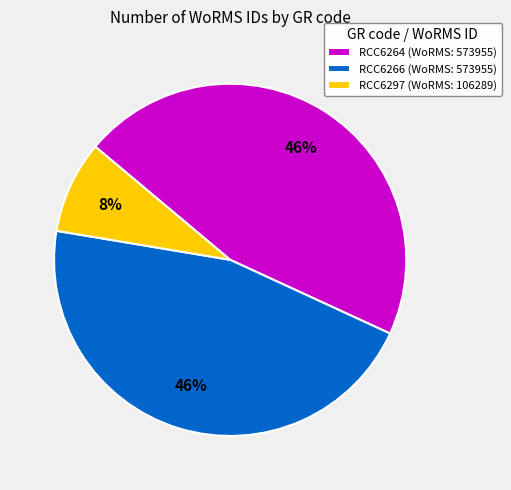

To the nearest percent, what percentage of the pie is RCC6266 (WoRMS: 573955)?

46%